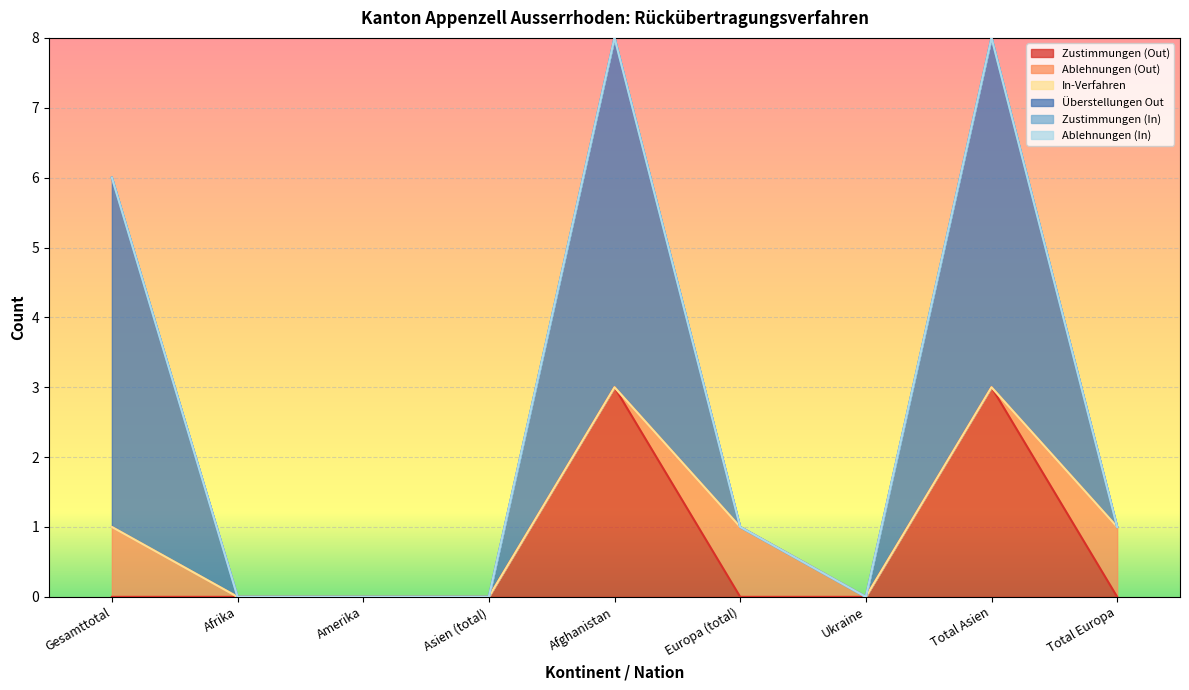

What is the label of the 5th point from the right?

Afghanistan